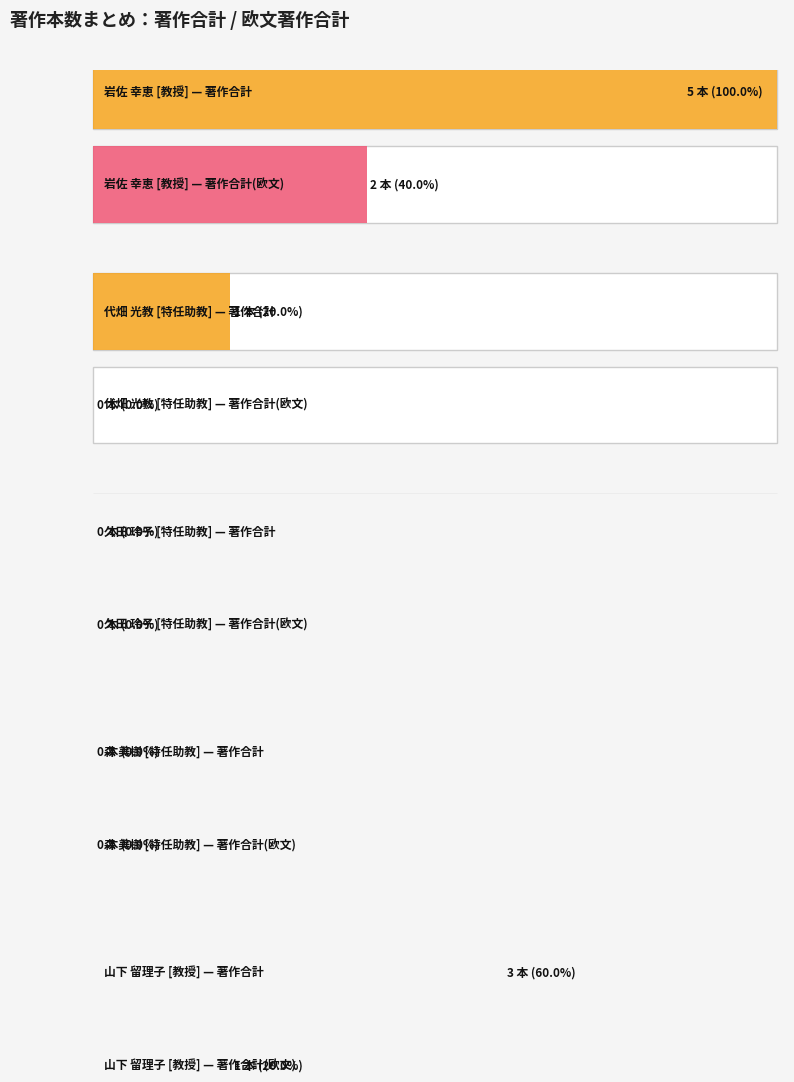

The 著作合計(欧文) series shows 1 at 久田 玲子. True or false?

False